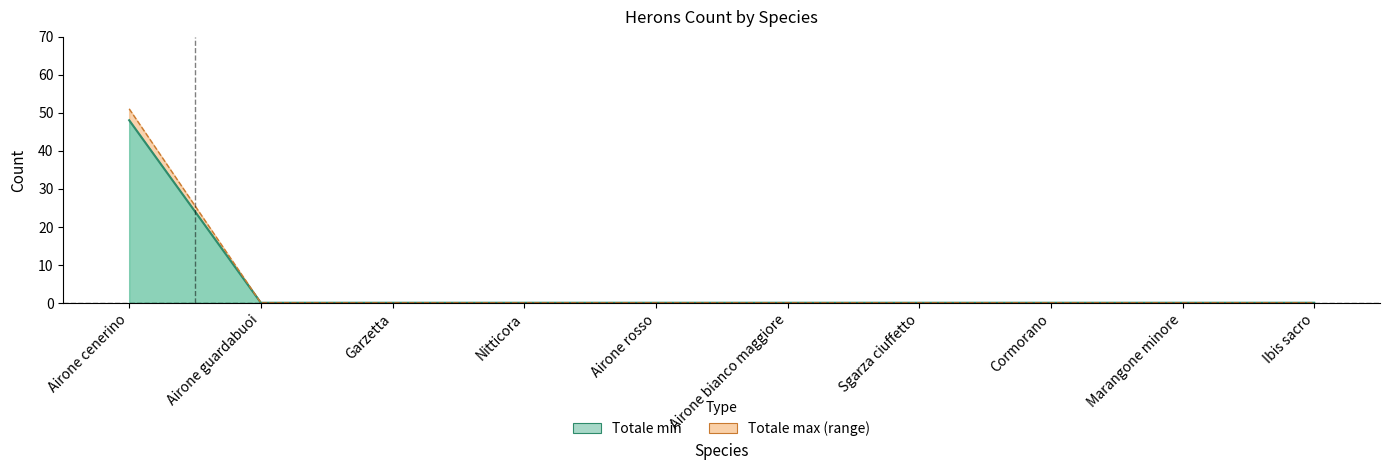

At how many categories does at least one series exceed 5?

1